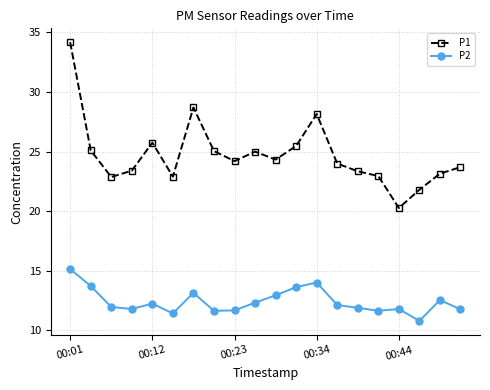

True or false: P1 has more than 0 interior local peaks.

True